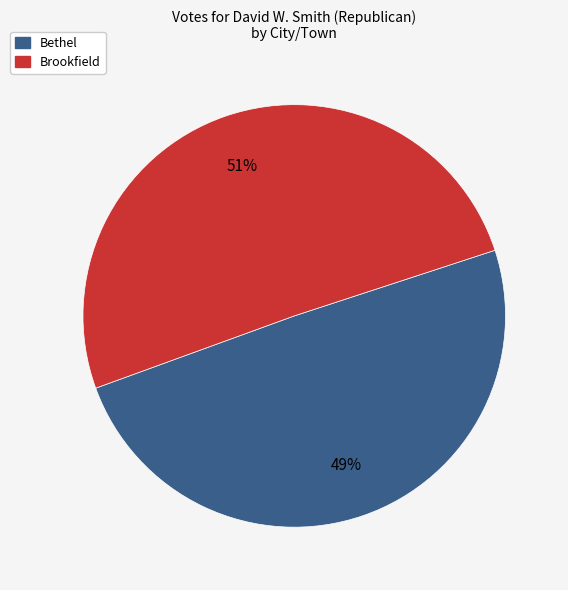

What percentage is the Bethel slice, to the nearest percent?

49%